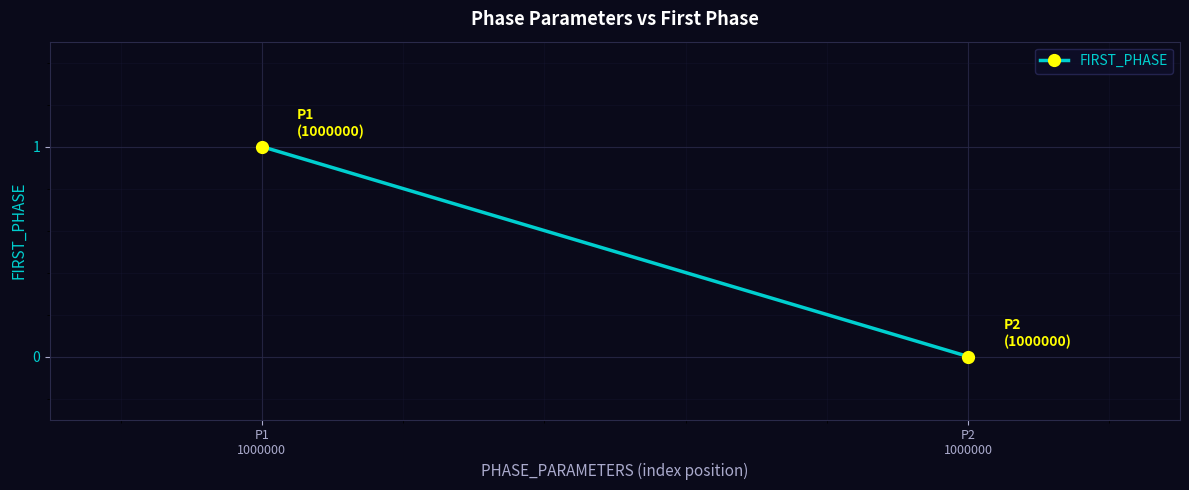

Count the values in the range 0 to 1.

2